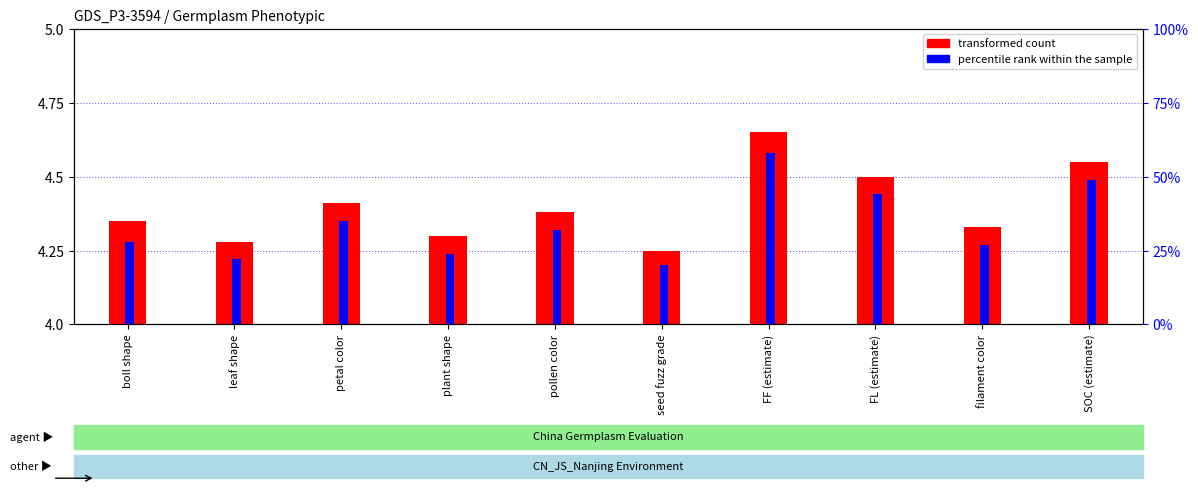

How many series are shown in this chart?

2